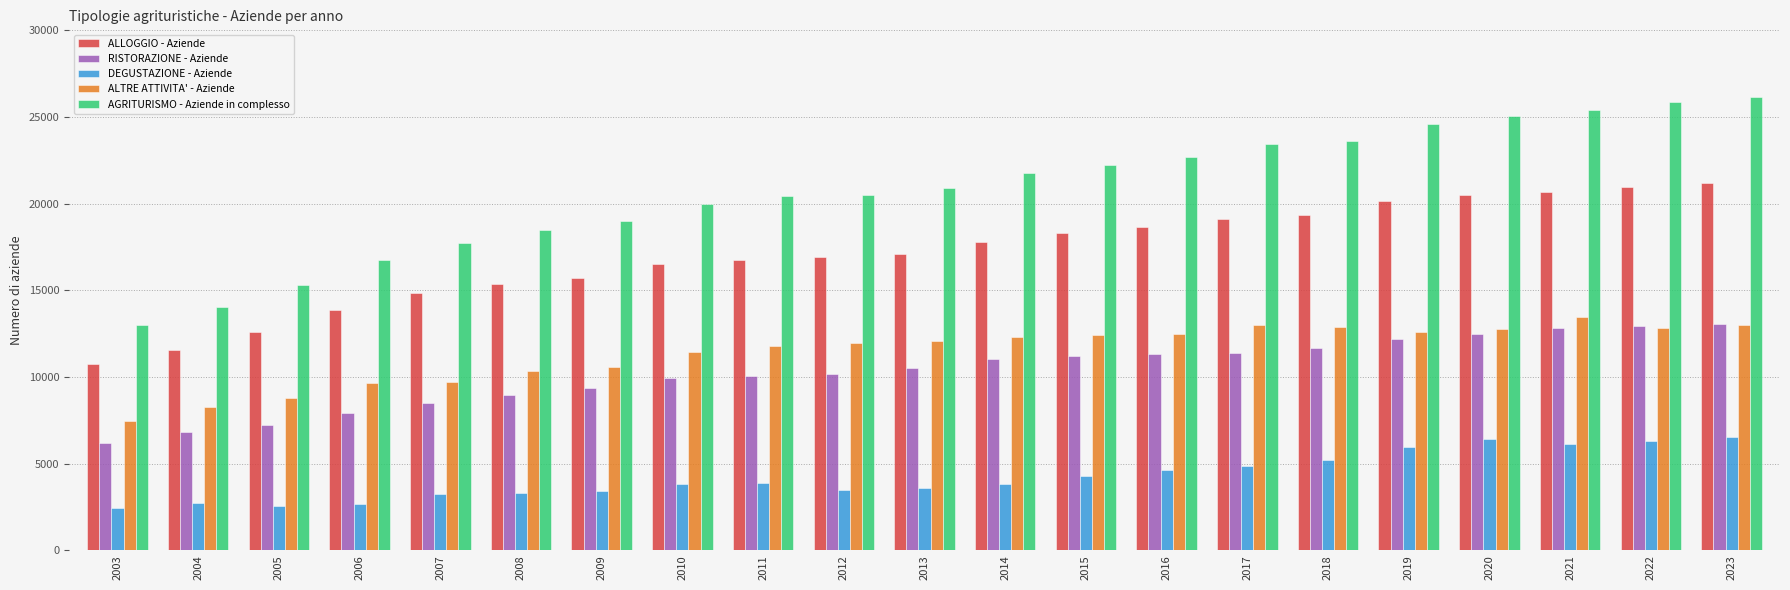

Is the value of RISTORAZIONE - Aziende at 2013 greater than the value of DEGUSTAZIONE - Aziende at 2016?

Yes